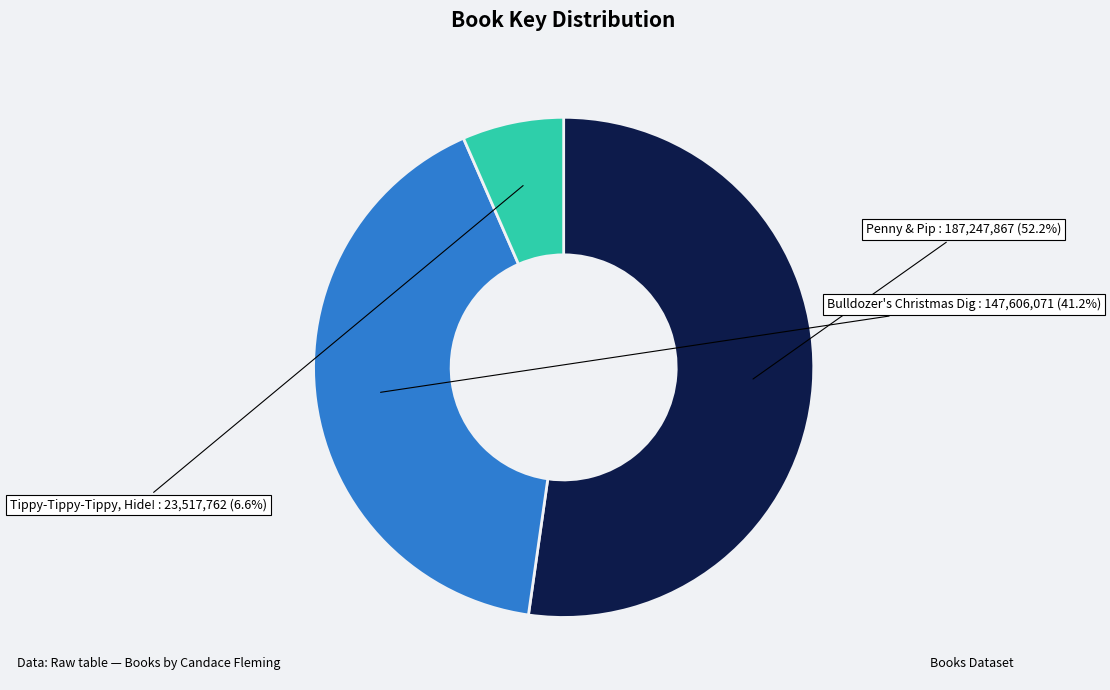

Is there a majority slice in this chart?

Yes